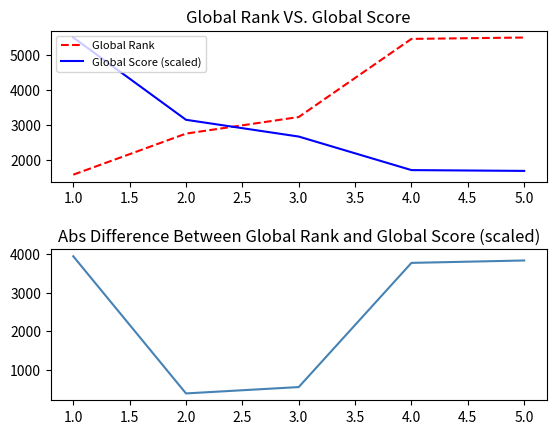

What is the value of the Global Rank point at the 2nd from the left?

2744.0